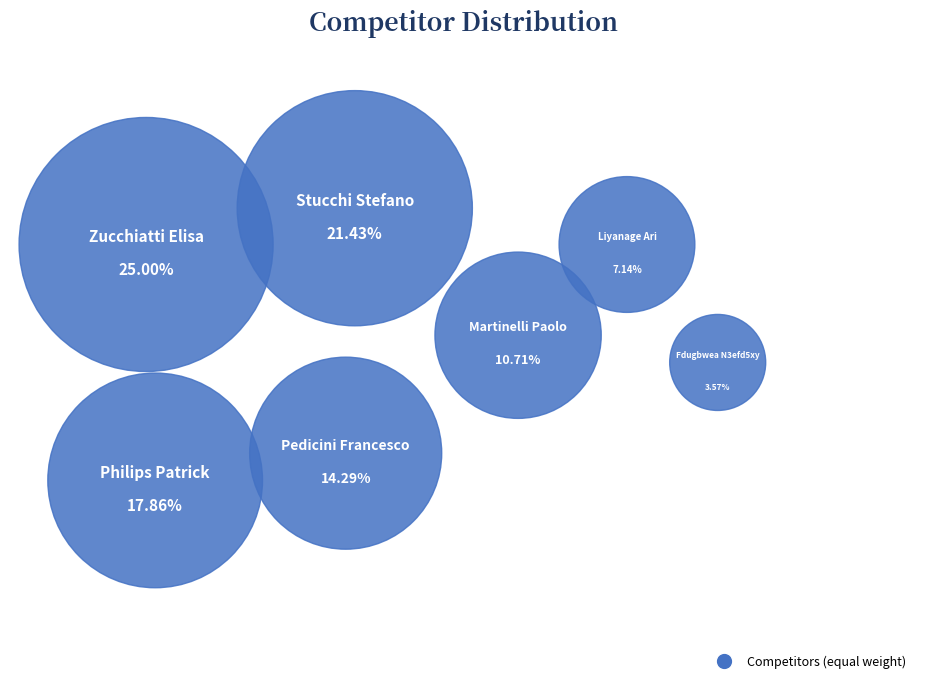

Approximately how many times larger is the value at Martinelli Paolo compared to Stucchi Stefano?

0.5